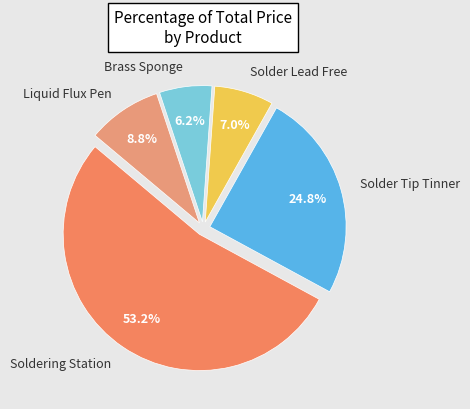

Does any single category account for the majority?

Yes